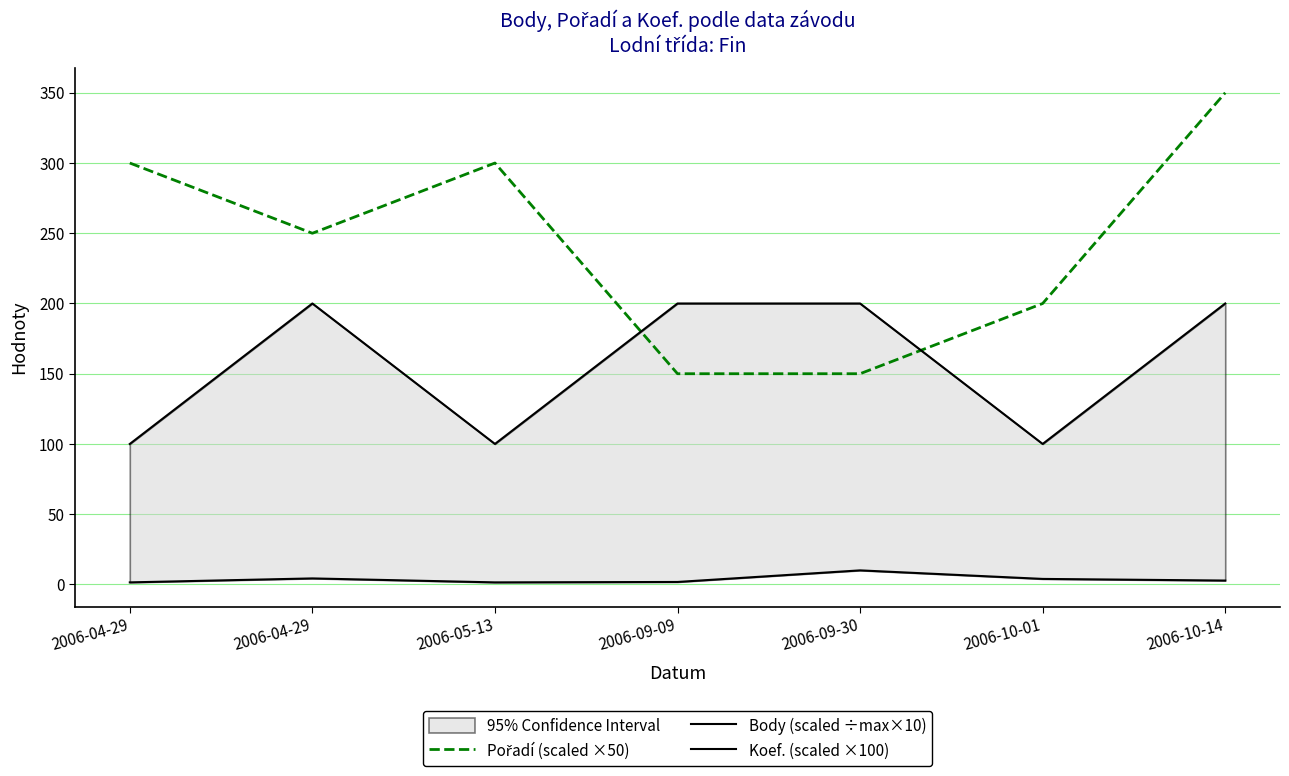

Is it true that Koef. (scaled ×100) equals 100.0 at 2006-10-01?

True